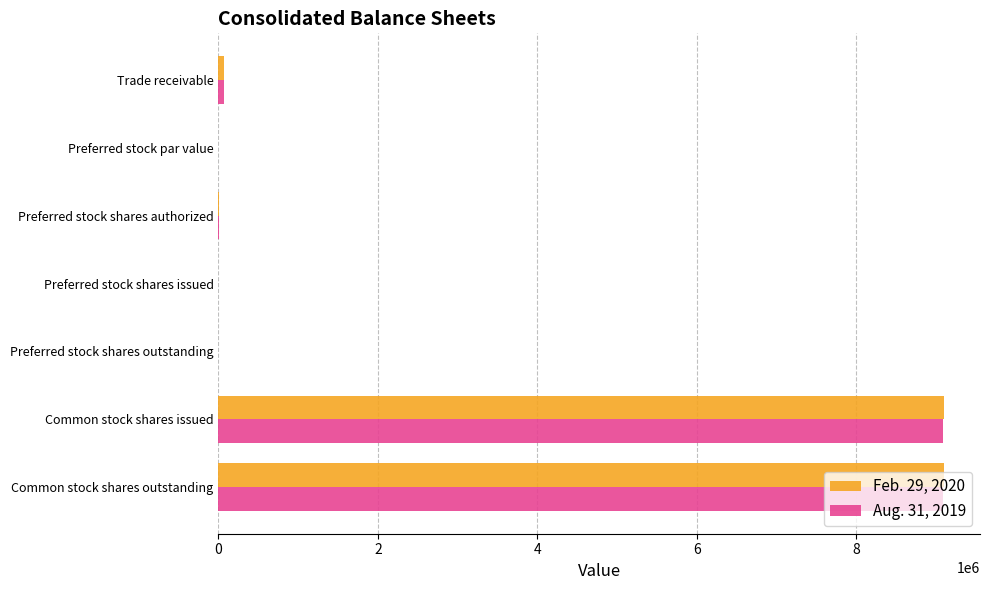

Which series changed the most between Preferred stock shares outstanding and Common stock shares outstanding?

Feb. 29, 2020